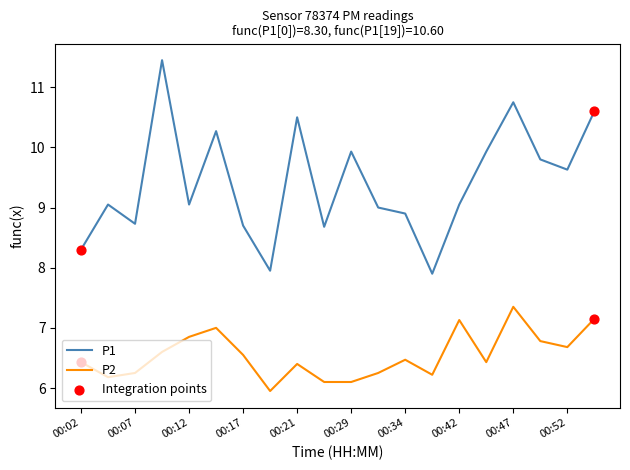

Which series has the largest range (max minus min)?

P1